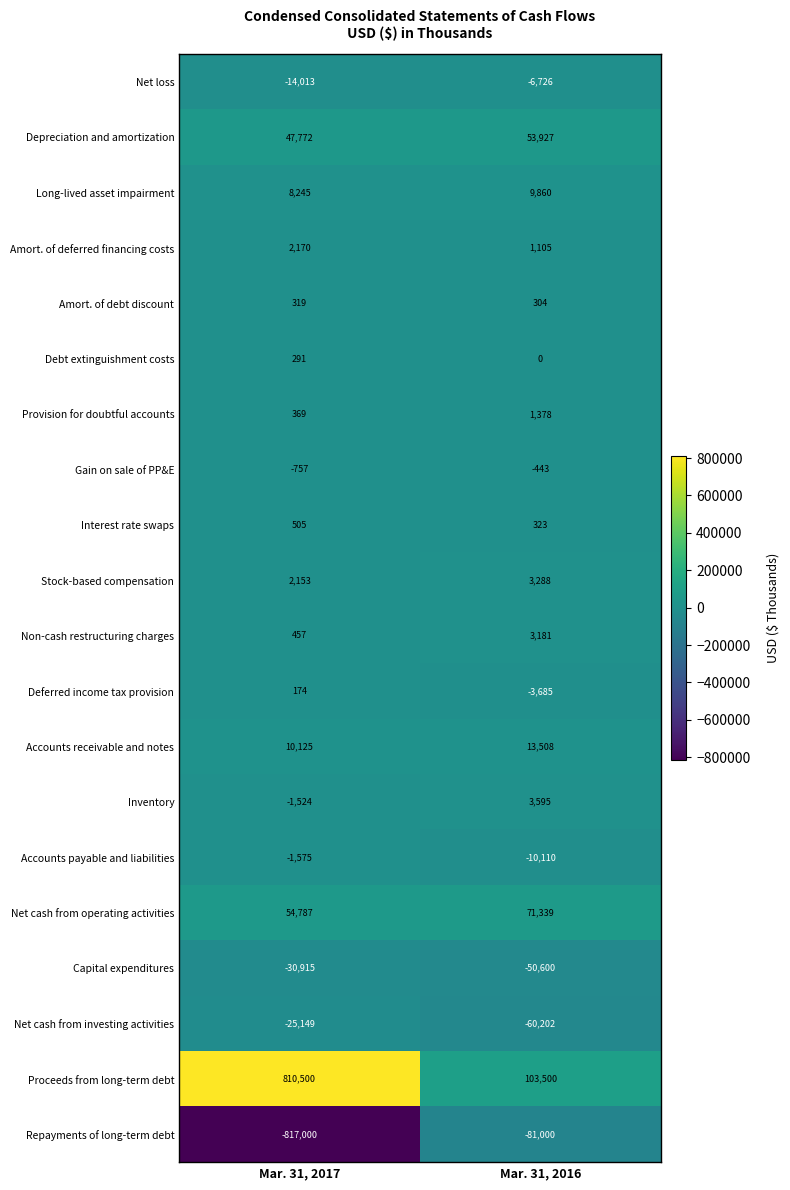

What is the average value of the Inventory series?

1036